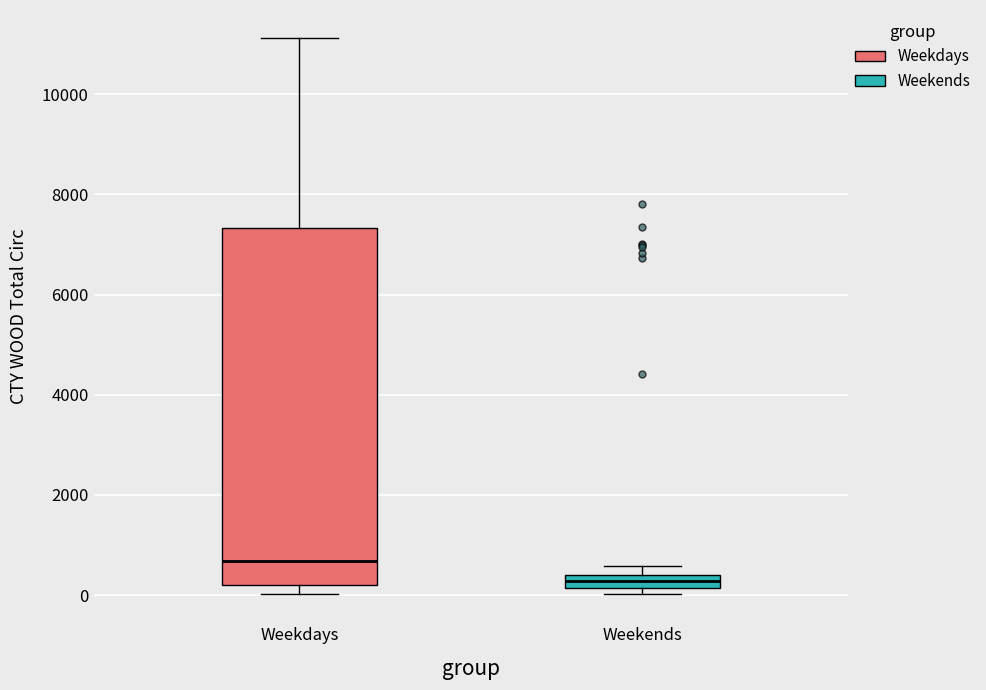

Which box is the tallest, from its lower edge to its upper edge?

Weekdays